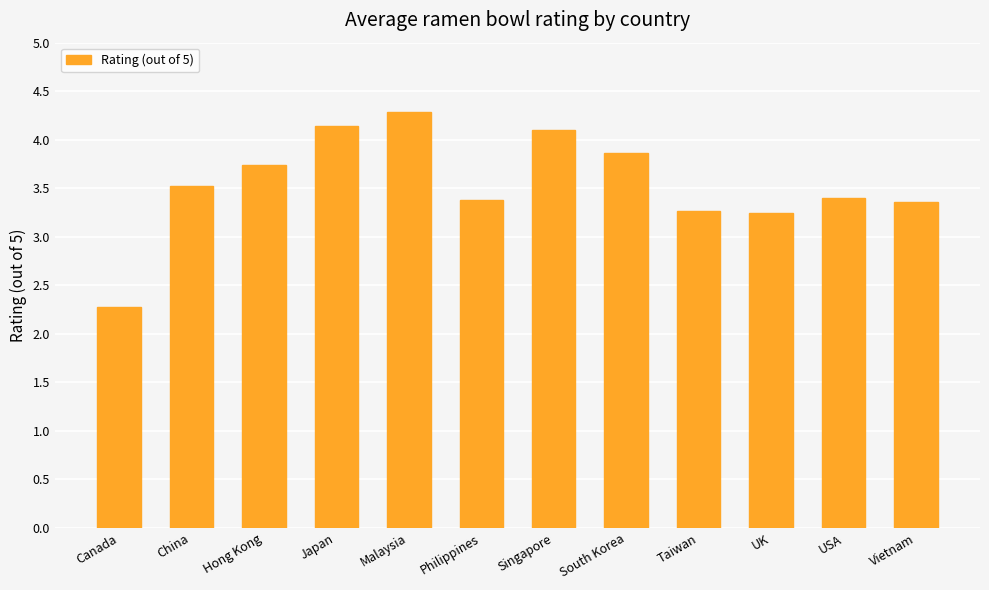

What is the change in value from China to South Korea?

+0.3